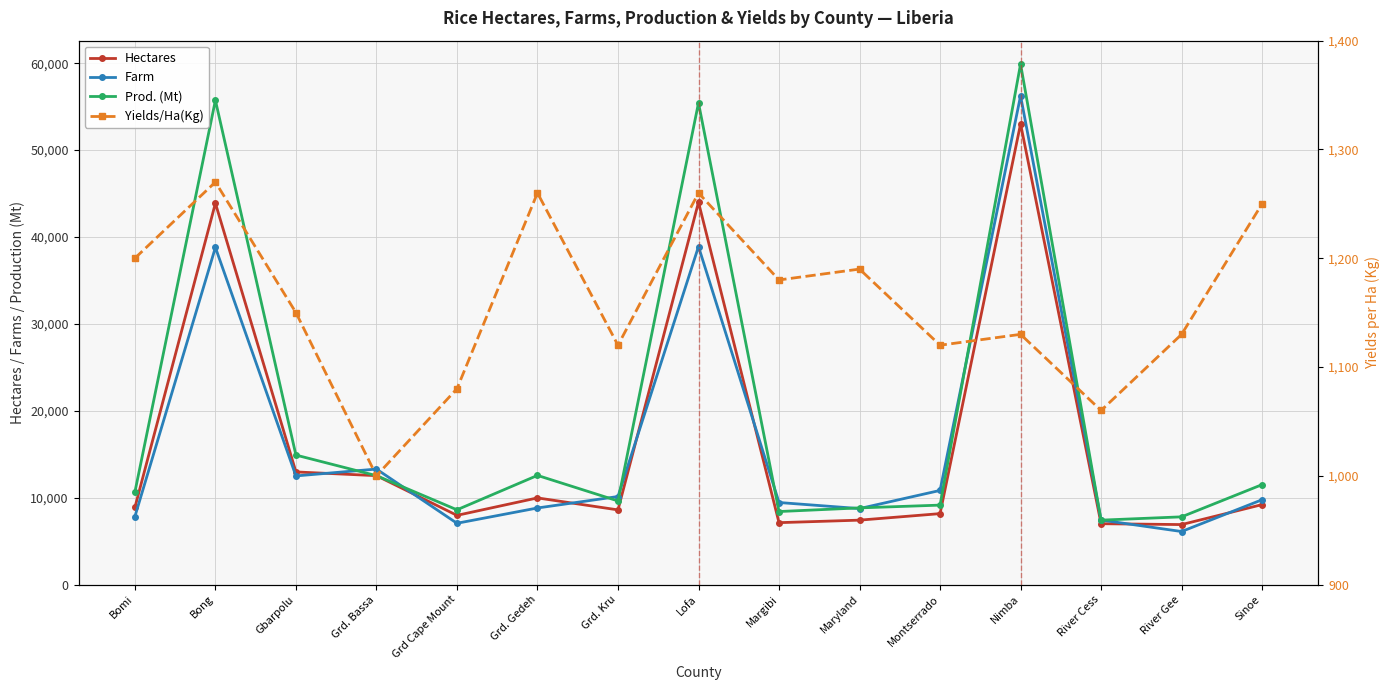

List the series in order of their peak value, lowest first.

Yields/Ha(Kg), Hectares, Farm, Prod. (Mt)